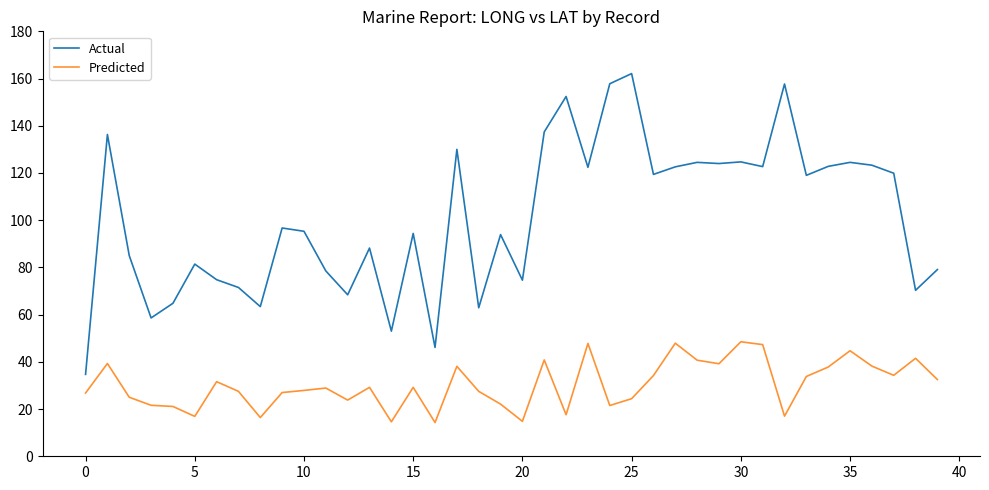

Which series has the widest spread of values?

Actual